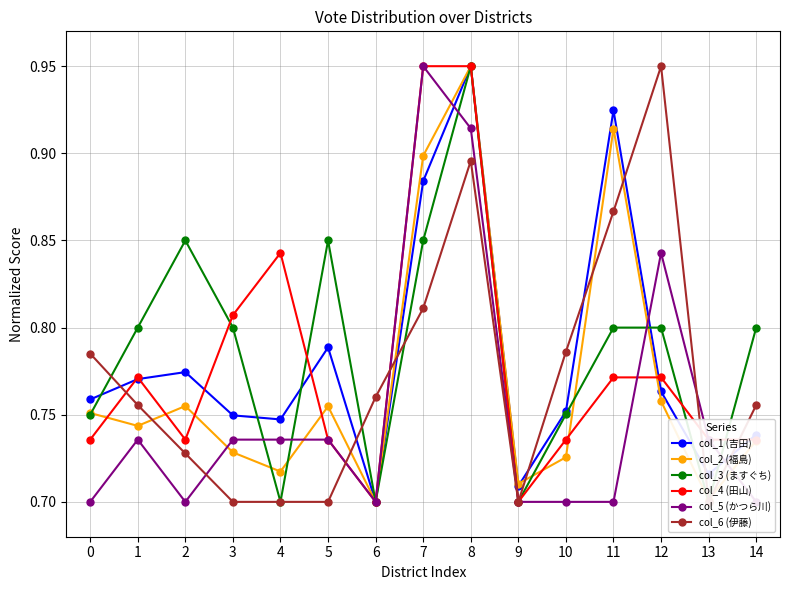

List the labels in order of col_1 (吉田) value, smallest first.

6, 9, 13, 14, 4, 3, 10, 0, 12, 1, 2, 5, 7, 11, 8